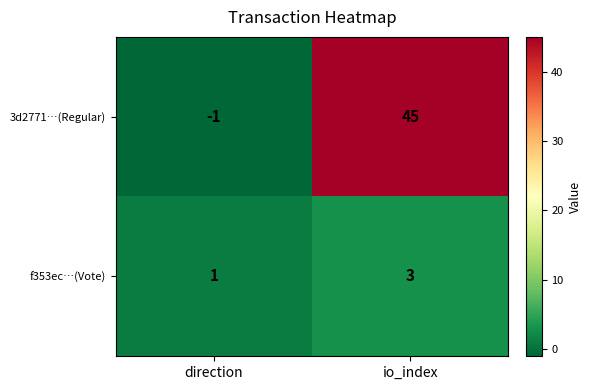

At which category is the sum across all series the highest?

io_index